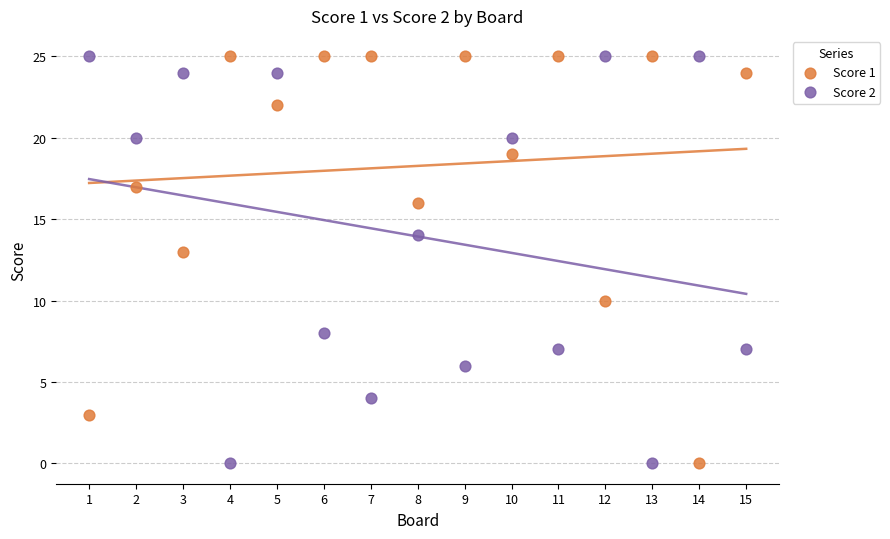

Across all data points, what is the range of Y values (max minus min)?

25